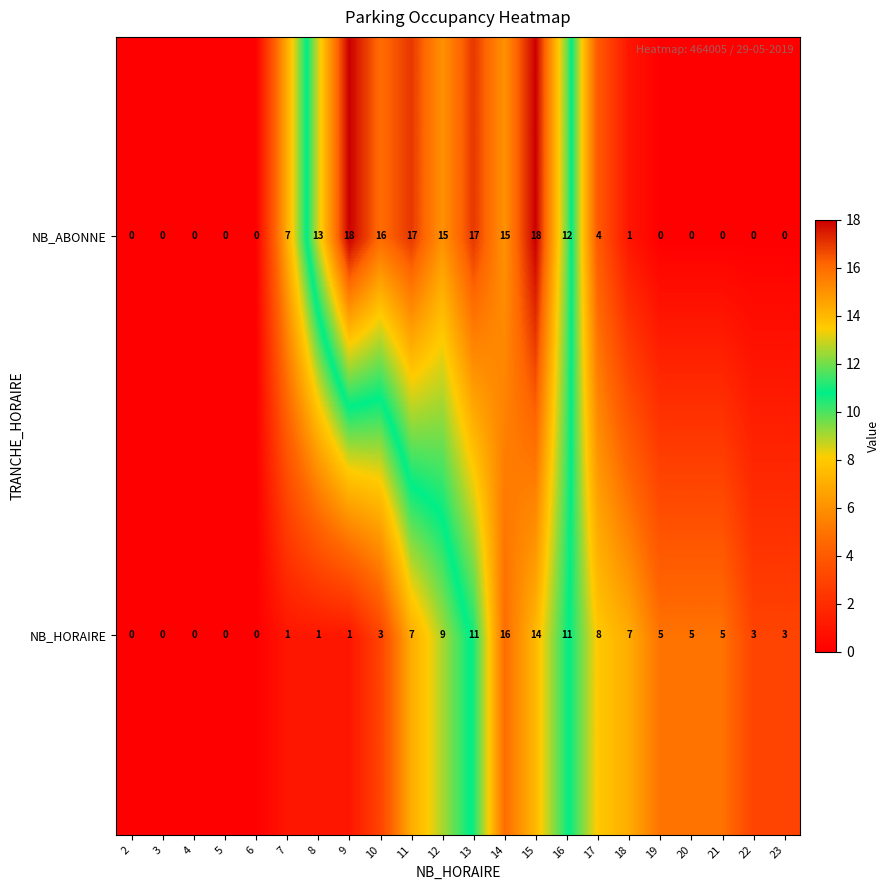

How many data points does each series have?

22